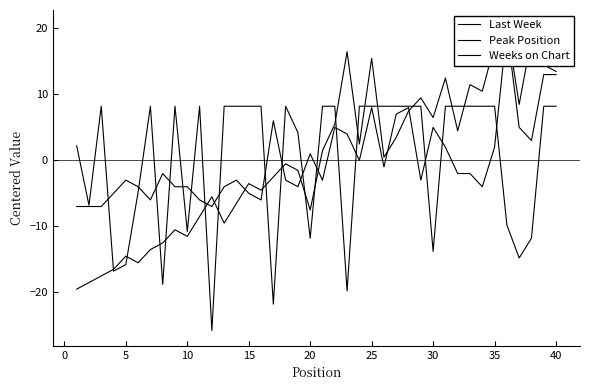

Which series has the largest total across all categories?

Last Week